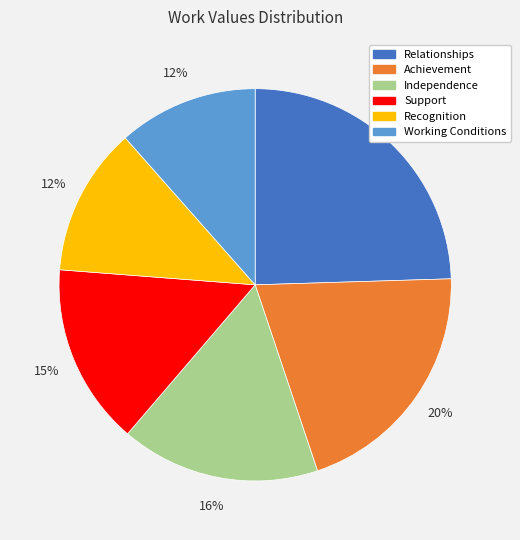

What percentage is the Relationships slice, to the nearest percent?

25%